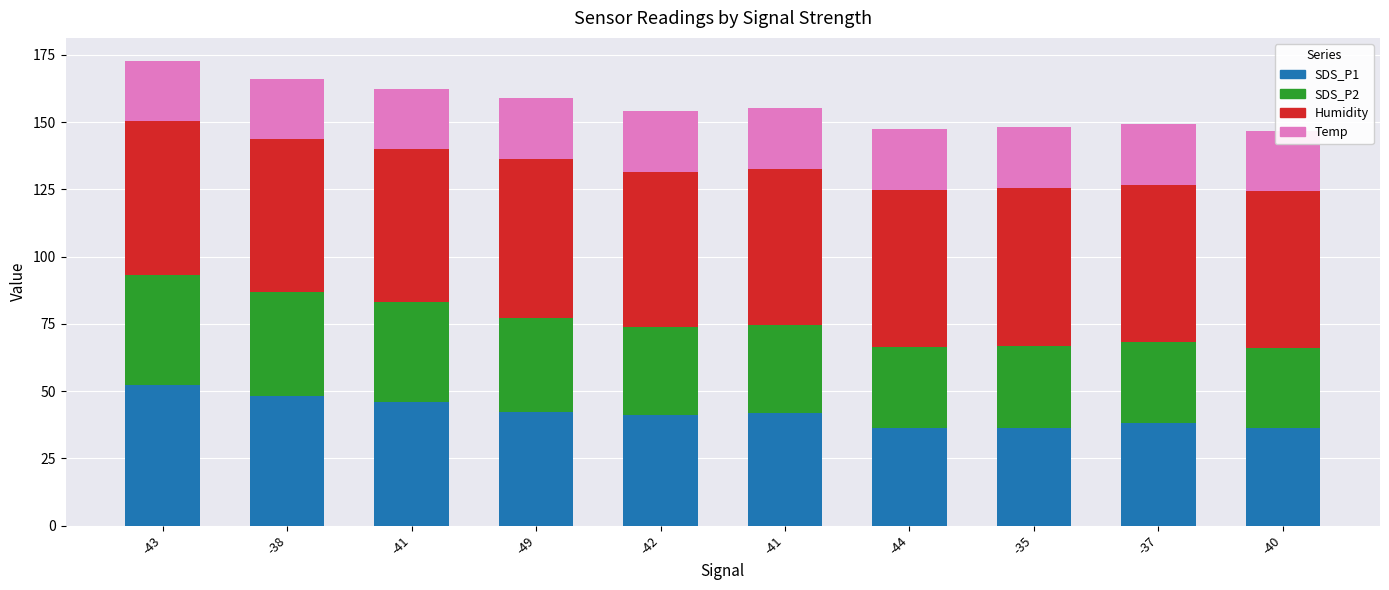

What are all the series names shown in the legend?

SDS_P1, SDS_P2, Humidity, Temp